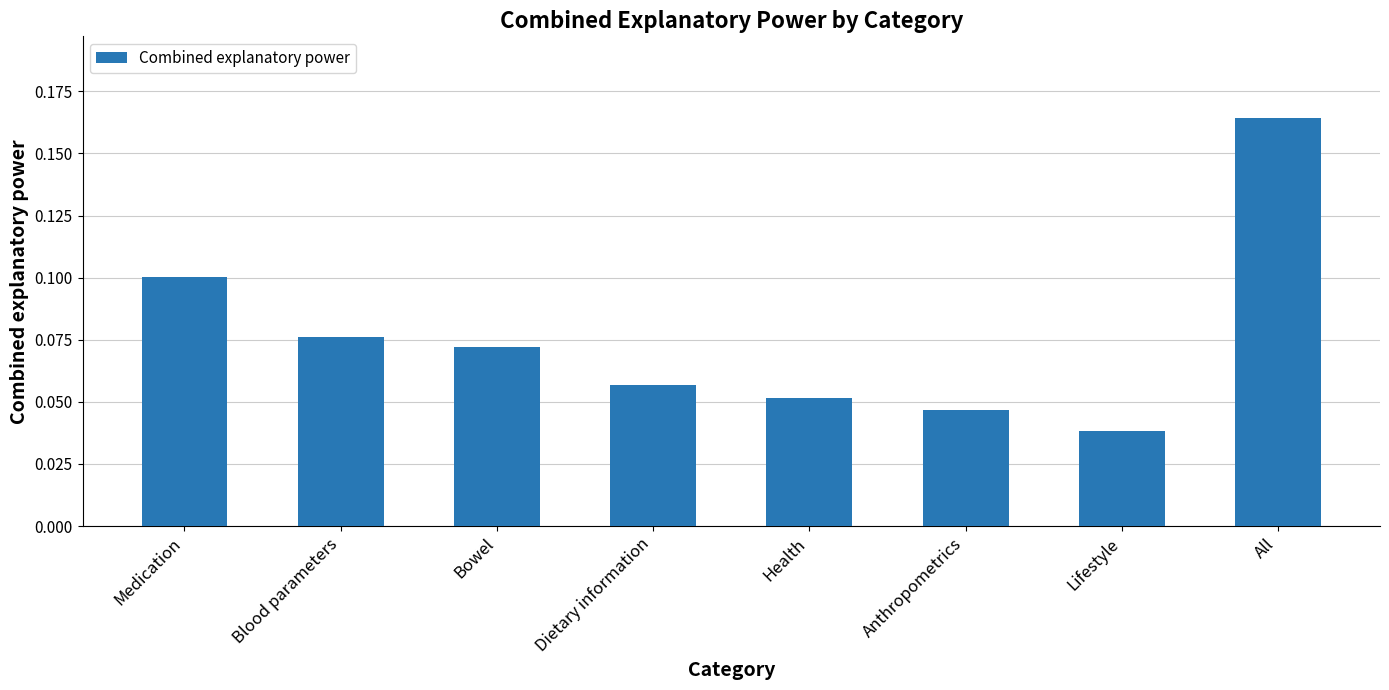

How many values are between 0 and 1?

8